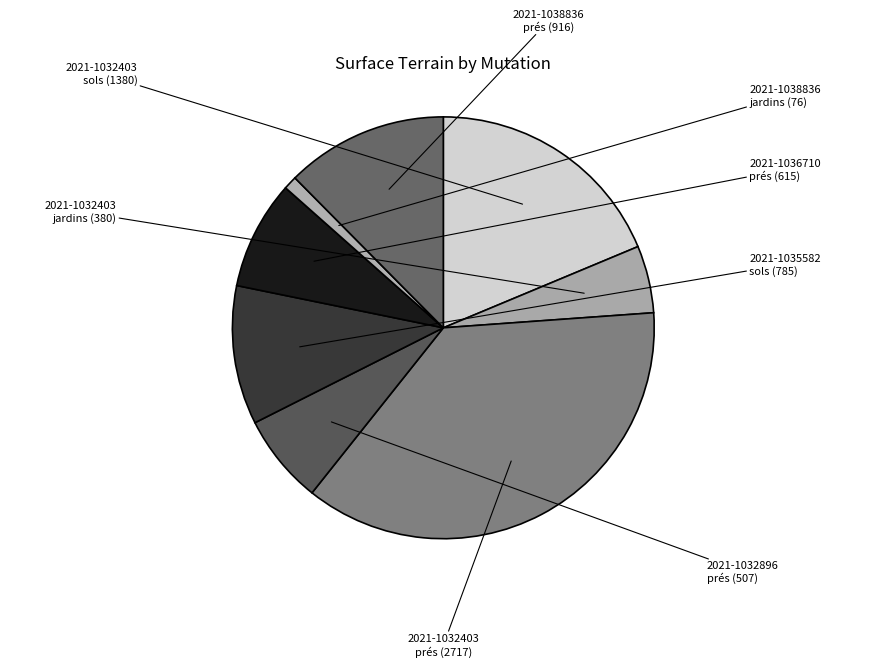

To the nearest percent, what is the difference between the largest and smallest slice percentages?

36%